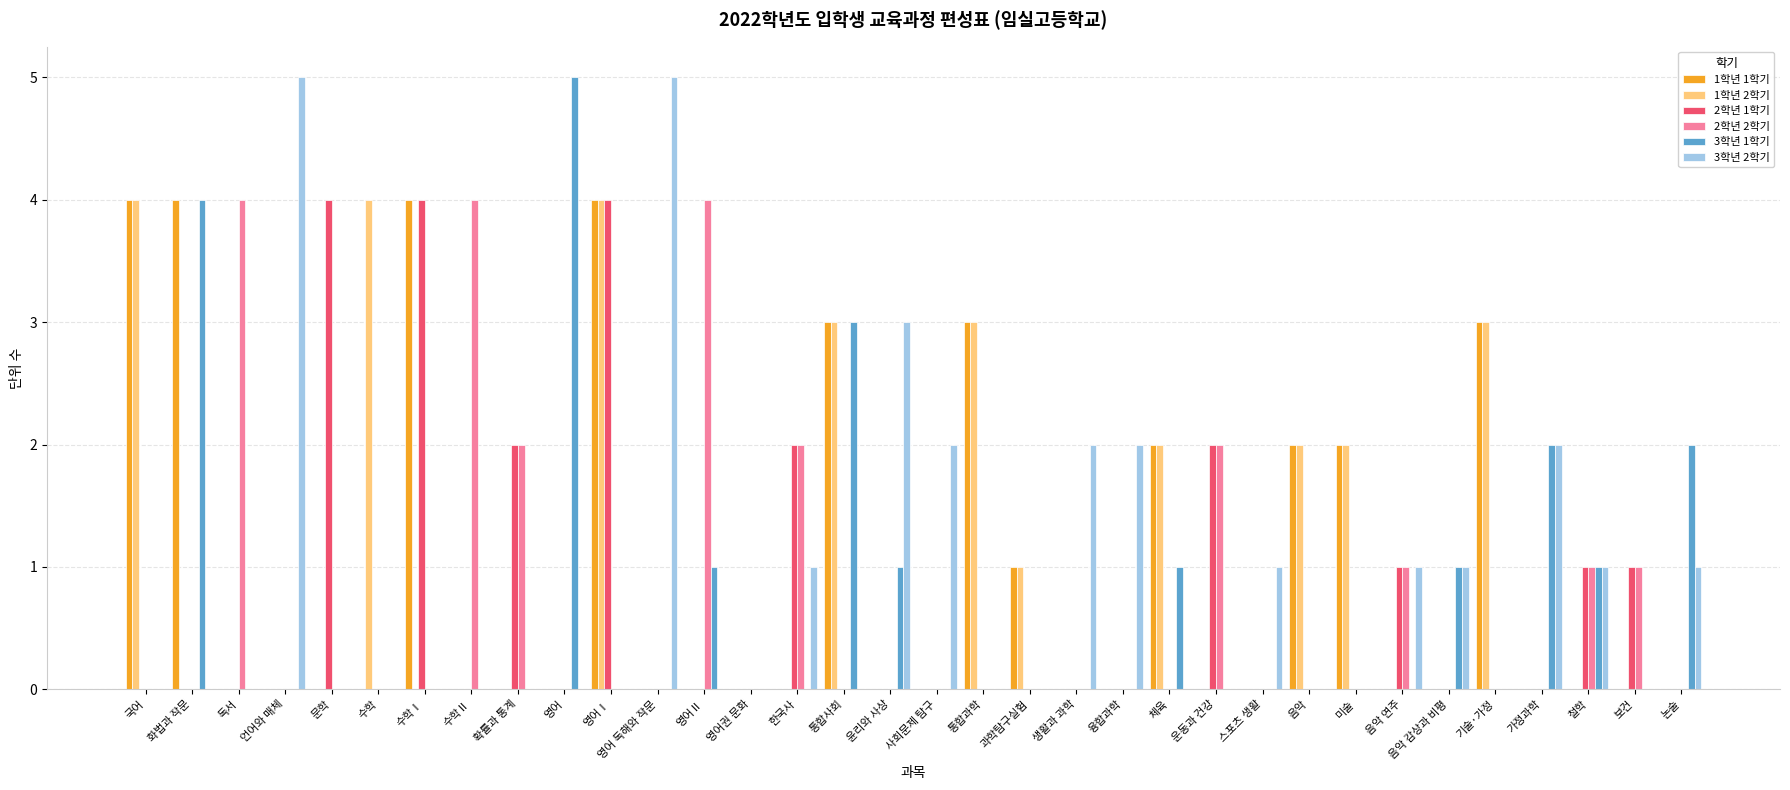

What is the maximum value shown in the chart?

5